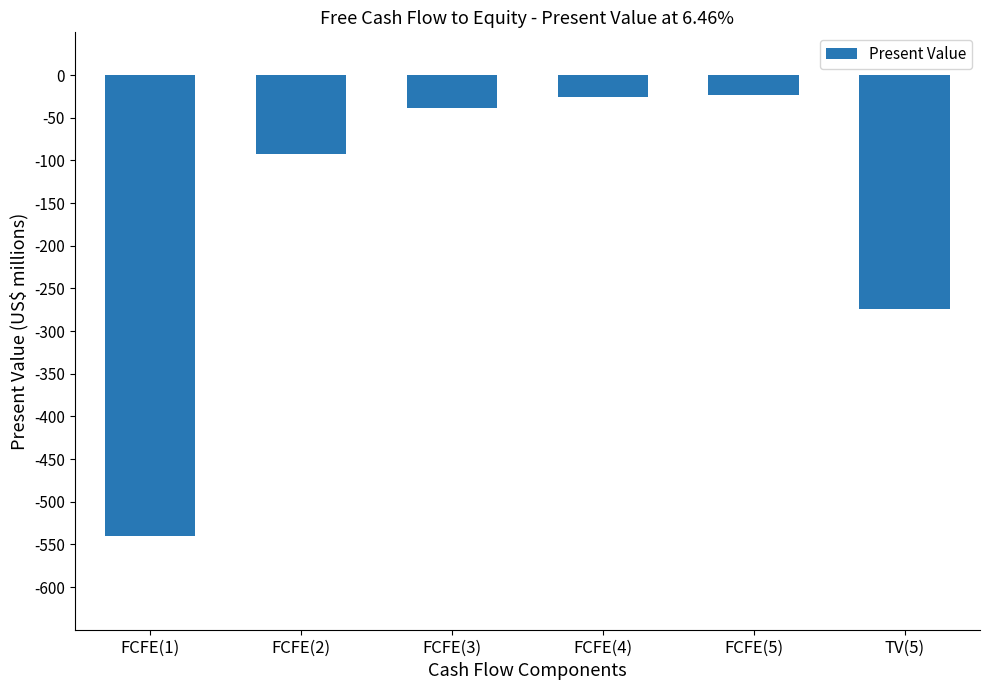

What is the greatest value displayed?

-24